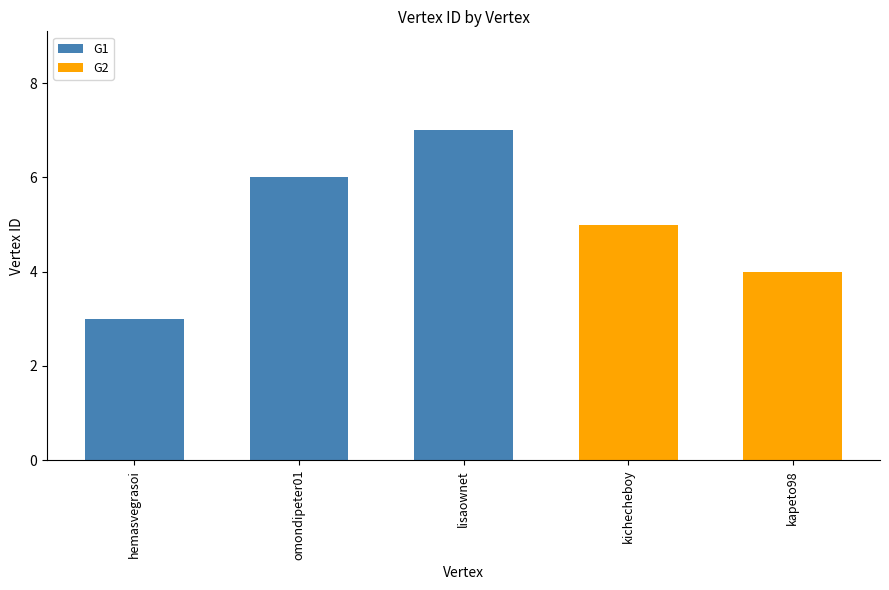

Are the bars horizontal?

No